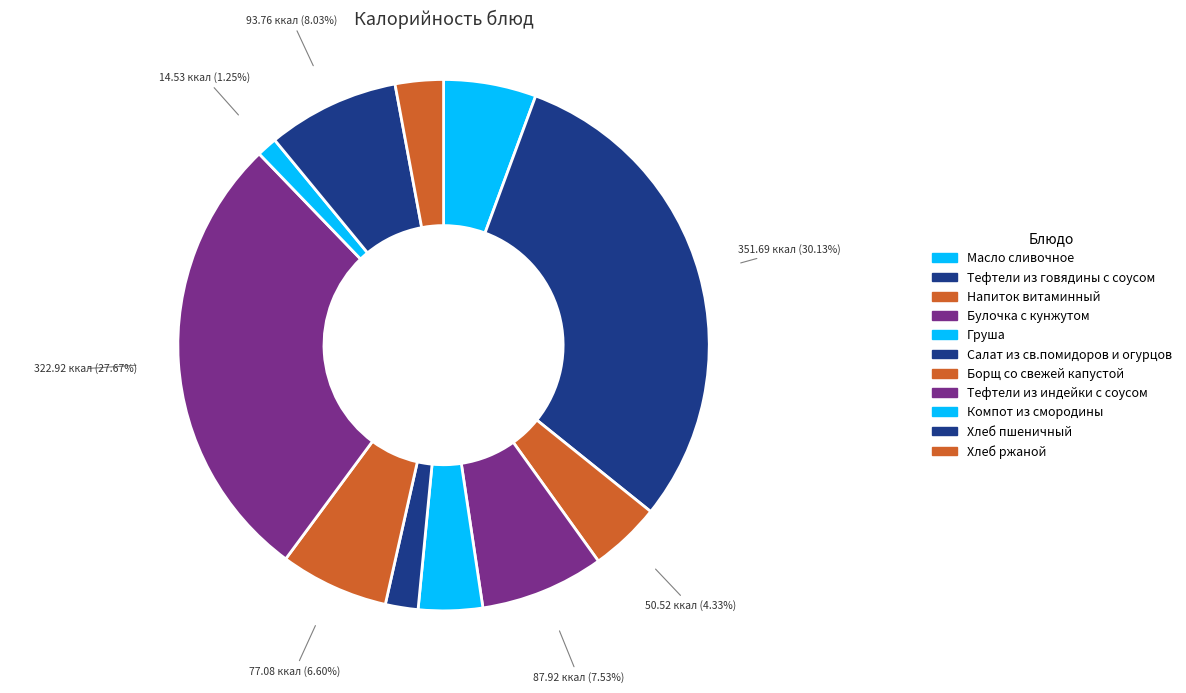

Do Тефтели из индейки с соусом and Тефтели из говядины с соусом together represent more than half of the pie?

Yes